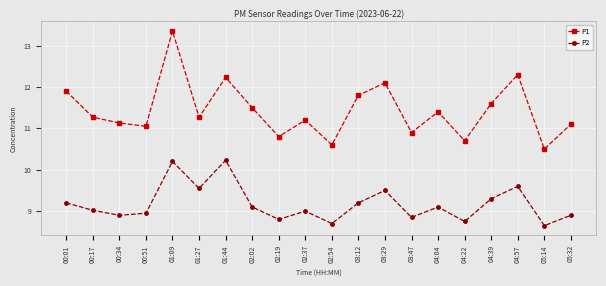

What is the maximum value for P2?

10.2